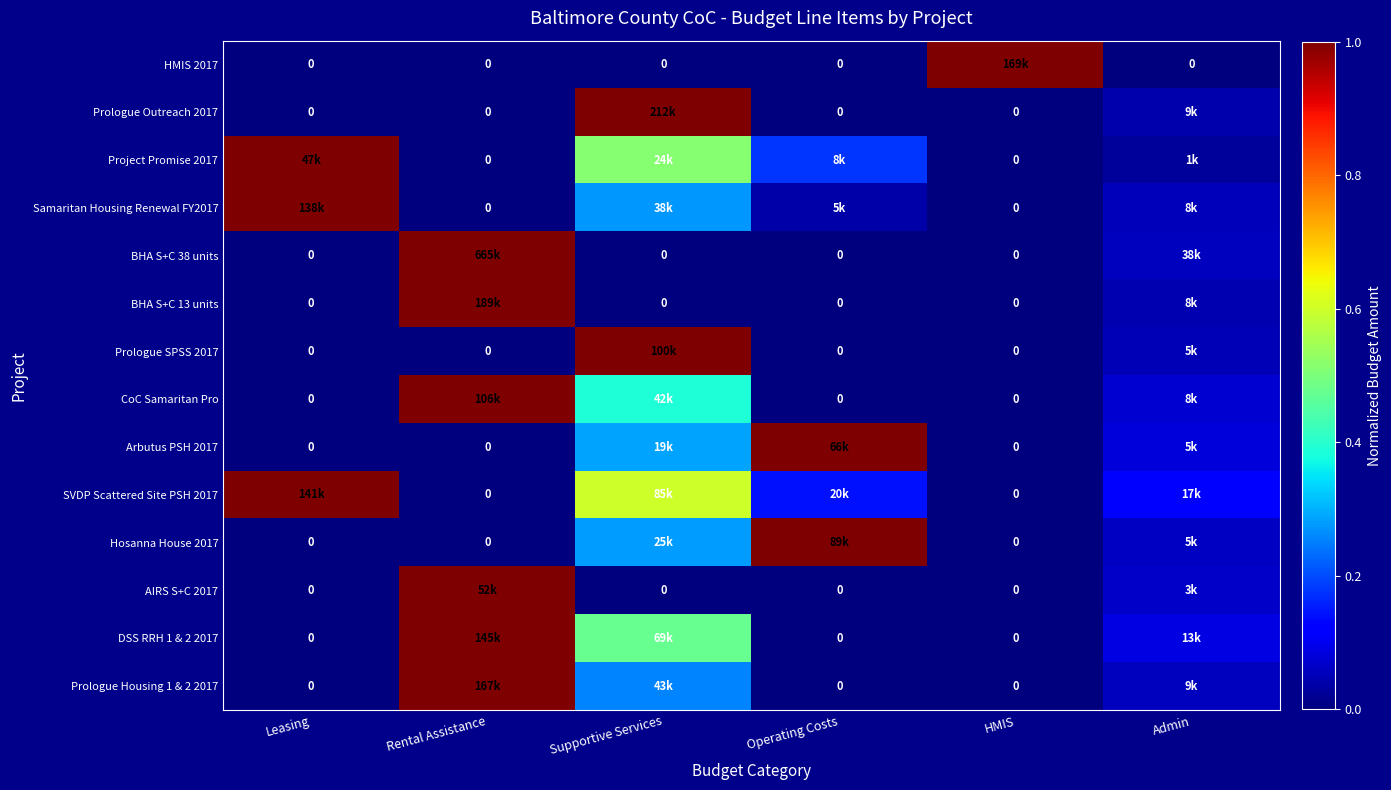

List the labels in order of Prologue Outreach 2017 value, smallest first.

Leasing, Rental Assistance, Operating Costs, HMIS, Admin, Supportive Services